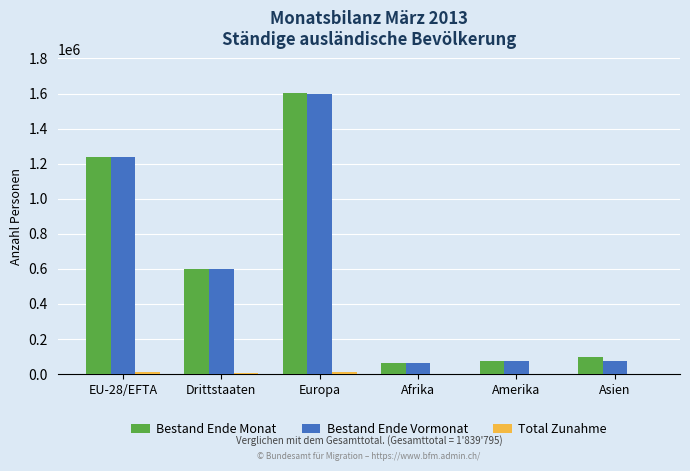

What is the sum of all Bestand Ende Monat values?

3675320